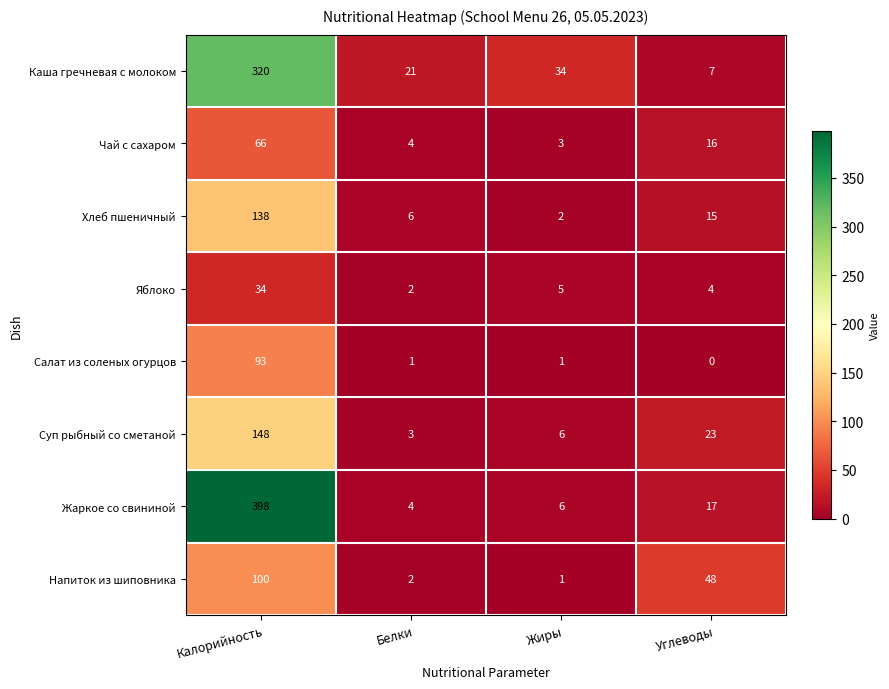

What value does the Чай с сахаром series have at Углеводы?

16